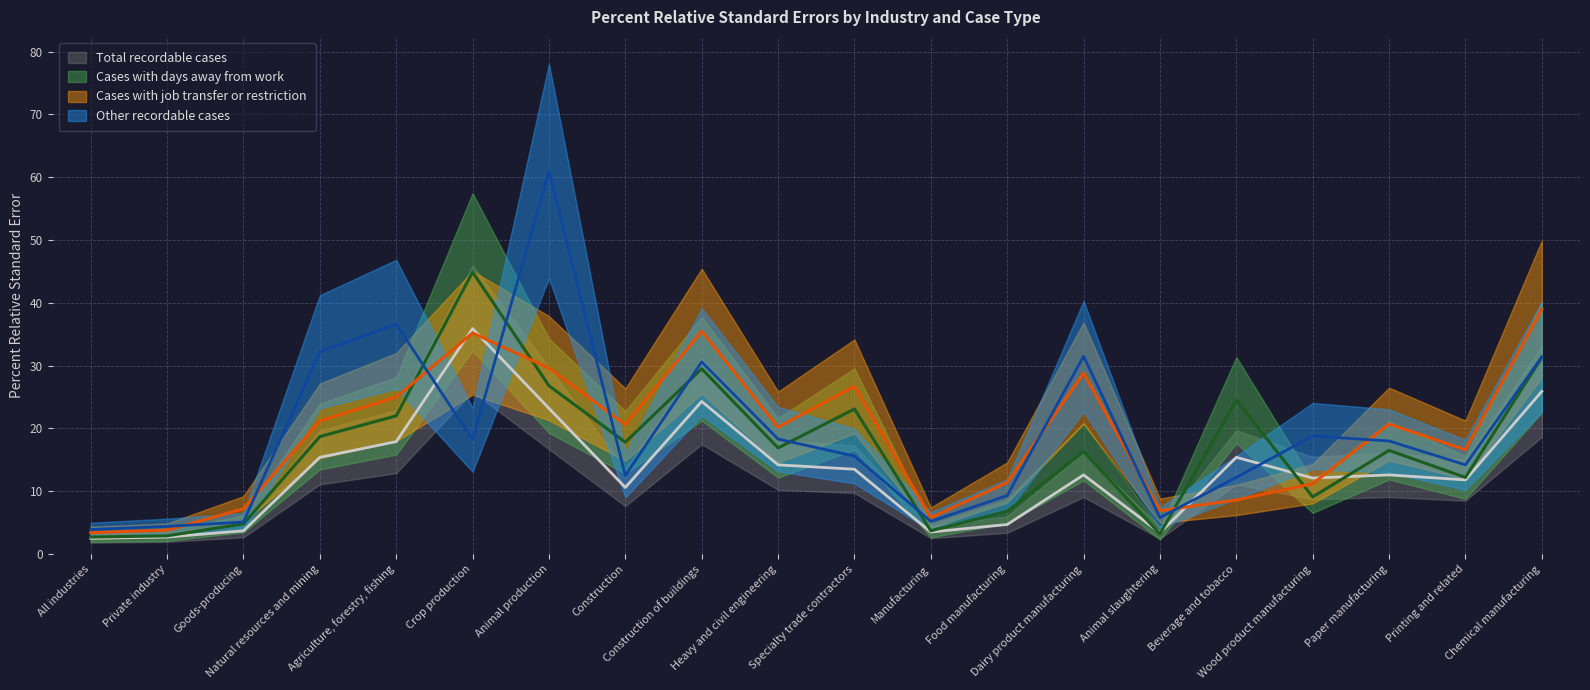

How many interior local peaks does the Cases with job transfer or restriction series have?

5